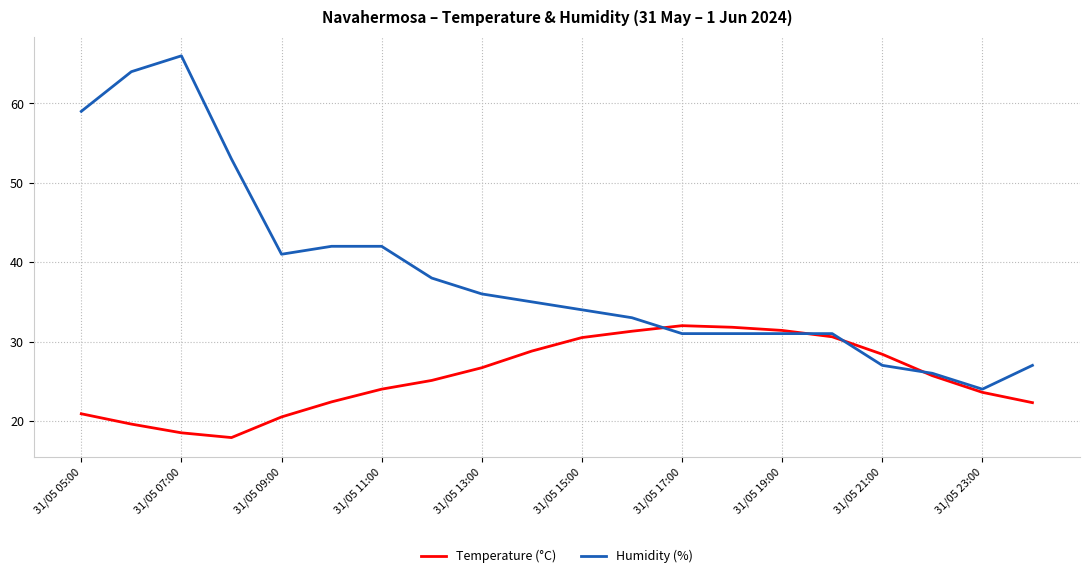

Which series has the largest total across all categories?

Humidity (%)